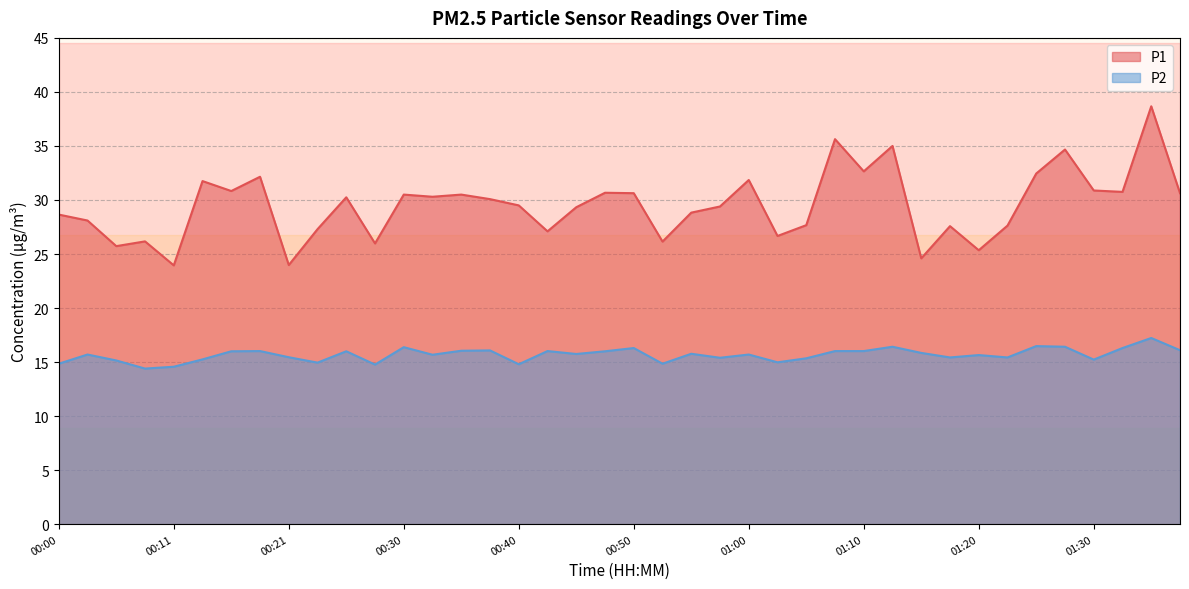

What is the label of the 28th point from the right?

00:30